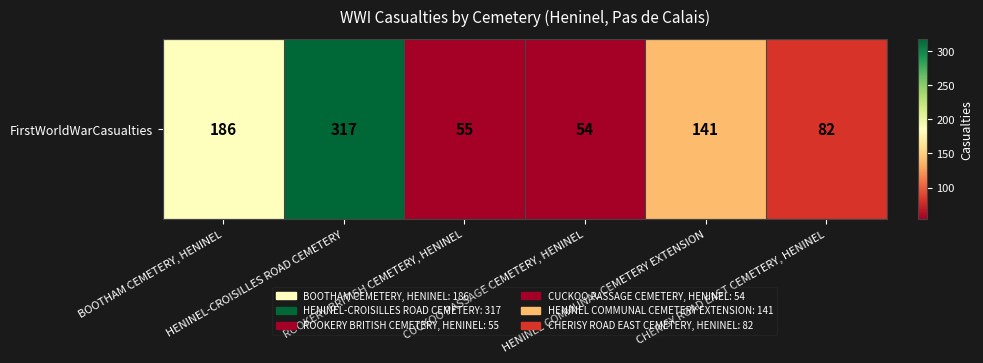

The chart shows a value of 82 at CHERISY ROAD EAST CEMETERY, HENINEL. True or false?

True